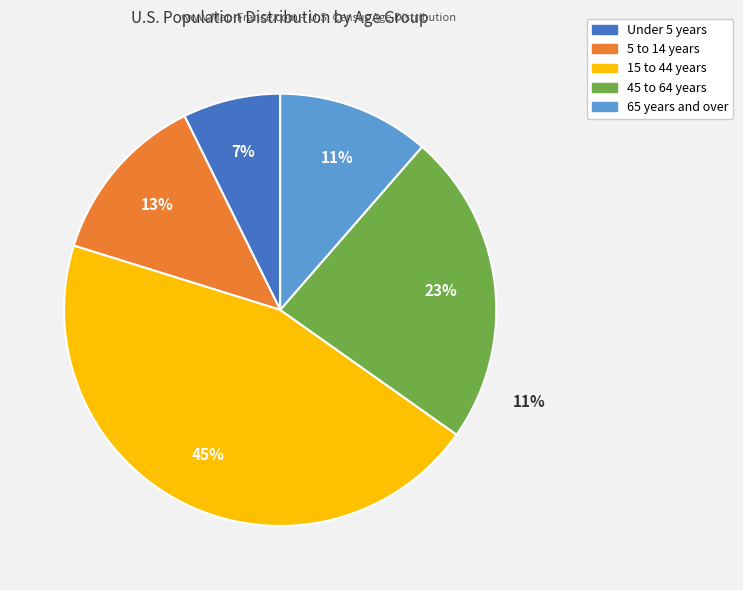

Does Under 5 years represent more than half of the total?

No